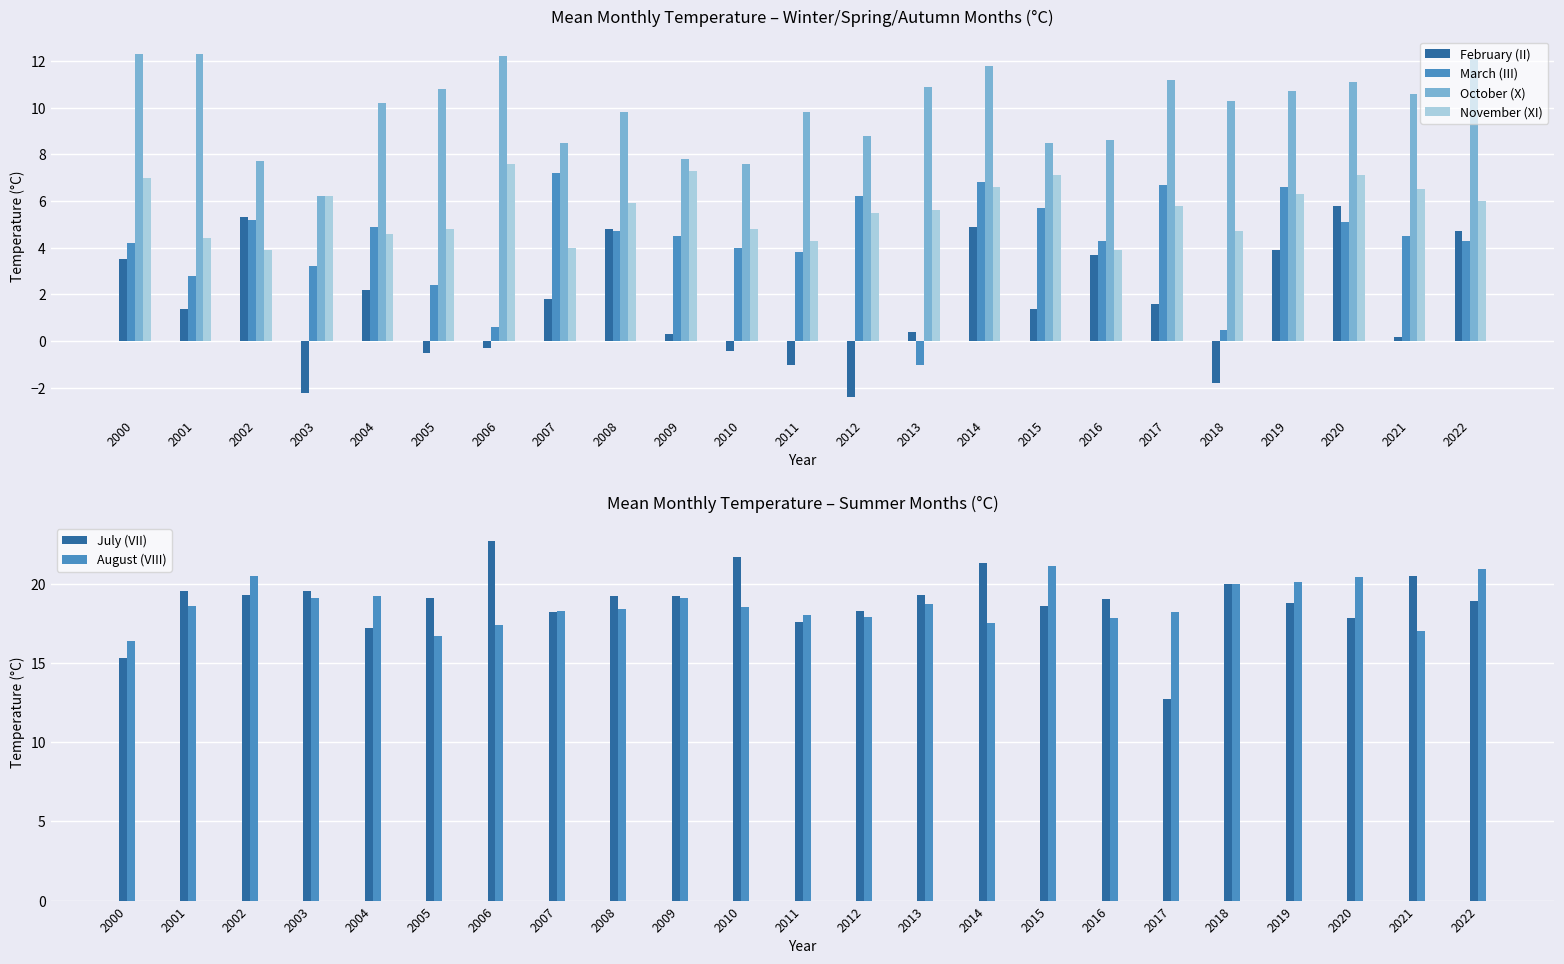

Reading left to right, extract all data points from this chart.

February (II): 3.5	1.4	5.3	-2.2	2.2	-0.5	-0.3	1.8	4.8	0.3	-0.4	-1.0	-2.4	0.4	4.9	1.4	3.7	1.6	-1.8	3.9	5.8	0.2	4.7
March (III): 4.2	2.8	5.2	3.2	4.9	2.4	0.6	7.2	4.7	4.5	4.0	3.8	6.2	-1.0	6.8	5.7	4.3	6.7	0.5	6.6	5.1	4.5	4.3
October (X): 12.3	12.3	7.7	6.2	10.2	10.8	12.2	8.5	9.8	7.8	7.6	9.8	8.8	10.9	11.8	8.5	8.6	11.2	10.3	10.7	11.1	10.6	12.1
November (XI): 7.0	4.4	3.9	6.2	4.6	4.8	7.6	4.0	5.9	7.3	4.8	4.3	5.5	5.6	6.6	7.1	3.9	5.8	4.7	6.3	7.1	6.5	6.0
July (VII): 15.3	19.5	19.3	19.5	17.2	19.1	22.7	18.2	19.2	19.2	21.7	17.6	18.3	19.3	21.3	18.6	19.0	12.7	20.0	18.8	17.8	20.5	18.9
August (VIII): 16.4	18.6	20.5	19.1	19.2	16.7	17.4	18.3	18.4	19.1	18.5	18.0	17.9	18.7	17.5	21.1	17.8	18.2	20.0	20.1	20.4	17.0	20.9